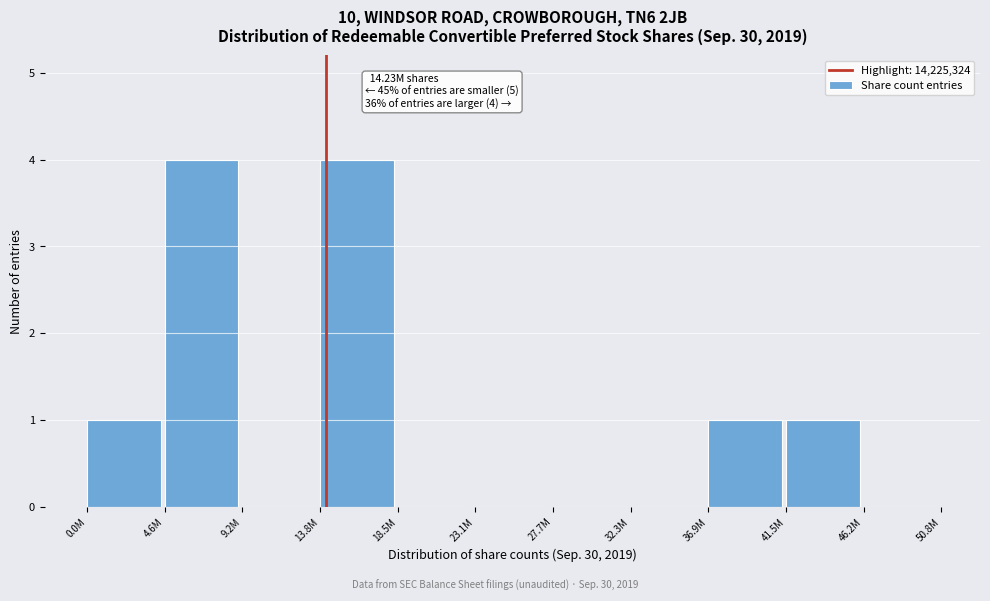

Reading left to right, transcribe all the data shown in this chart.

0.0M=1	4.6M=4	9.2M=0	13.8M=4	18.5M=0	23.1M=0	27.7M=0	32.3M=0	36.9M=1	41.5M=1	46.2M=0